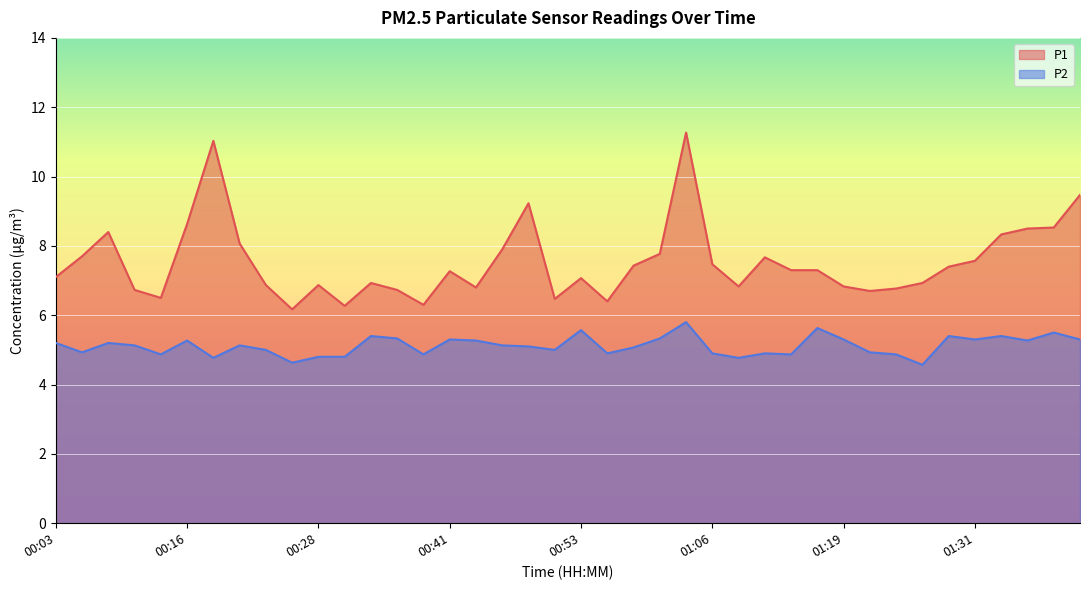

Reading left to right, what are all the values shown in this chart?

P1: 00:03=7.1	00:05=7.7	00:08=8.4	00:10=6.7	00:13=6.5	00:16=8.6	00:18=11.0	00:21=8.1	00:23=6.9	00:26=6.2	00:28=6.9	00:31=6.3	00:33=6.9	00:36=6.7	00:38=6.3	00:41=7.3	00:43=6.8	00:46=7.9	00:48=9.2	00:51=6.5	00:53=7.1	00:56=6.4	00:58=7.4	01:01=7.8	01:03=11.3	01:06=7.5	01:08=6.8	01:11=7.7	01:13=7.3	01:16=7.3	01:19=6.8	01:21=6.7	01:24=6.8	01:26=6.9	01:29=7.4	01:31=7.6	01:34=8.3	01:36=8.5	01:39=8.5	01:41=9.5
P2: 00:03=5.2	00:05=4.9	00:08=5.2	00:10=5.1	00:13=4.9	00:16=5.3	00:18=4.8	00:21=5.1	00:23=5.0	00:26=4.6	00:28=4.8	00:31=4.8	00:33=5.4	00:36=5.3	00:38=4.9	00:41=5.3	00:43=5.3	00:46=5.1	00:48=5.1	00:51=5.0	00:53=5.6	00:56=4.9	00:58=5.1	01:01=5.3	01:03=5.8	01:06=4.9	01:08=4.8	01:11=4.9	01:13=4.9	01:16=5.6	01:19=5.3	01:21=4.9	01:24=4.9	01:26=4.6	01:29=5.4	01:31=5.3	01:34=5.4	01:36=5.3	01:39=5.5	01:41=5.3